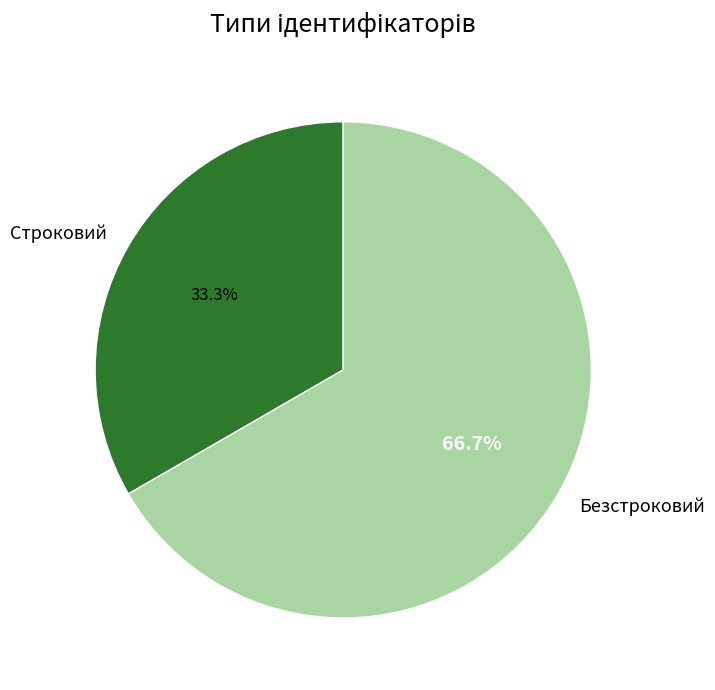

To the nearest percent, what is the combined percentage of Безстроковий and Строковий?

100%